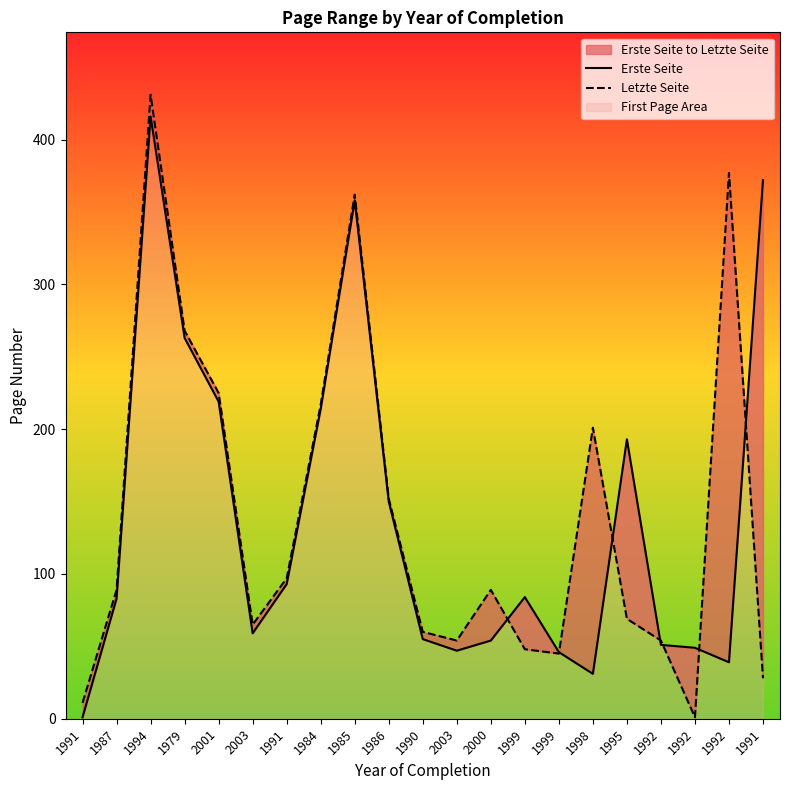

After their last crossing, which series has the higher values: Erste Seite or Letzte Seite?

Erste Seite